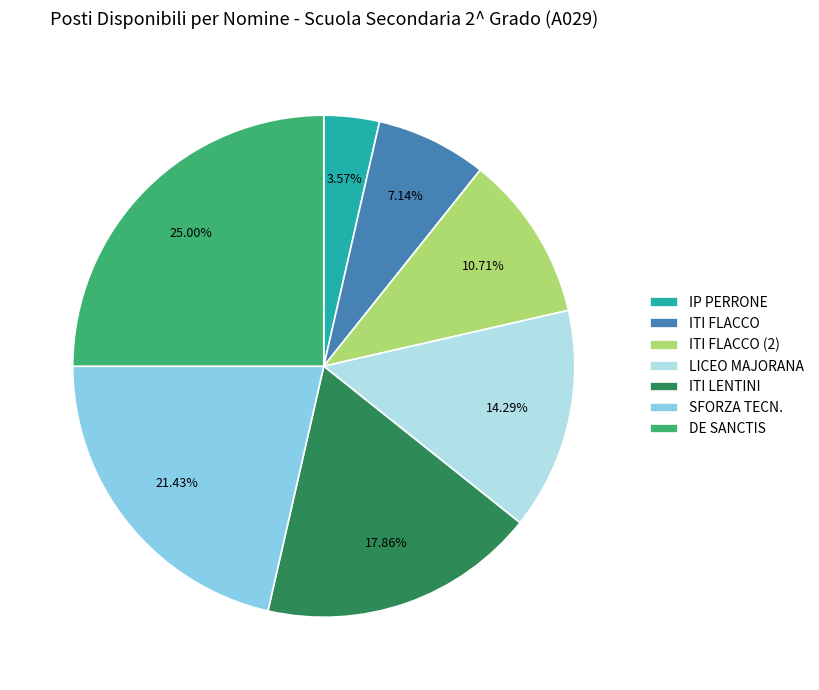

Does ITI LENTINI account for over 50% of the chart?

No